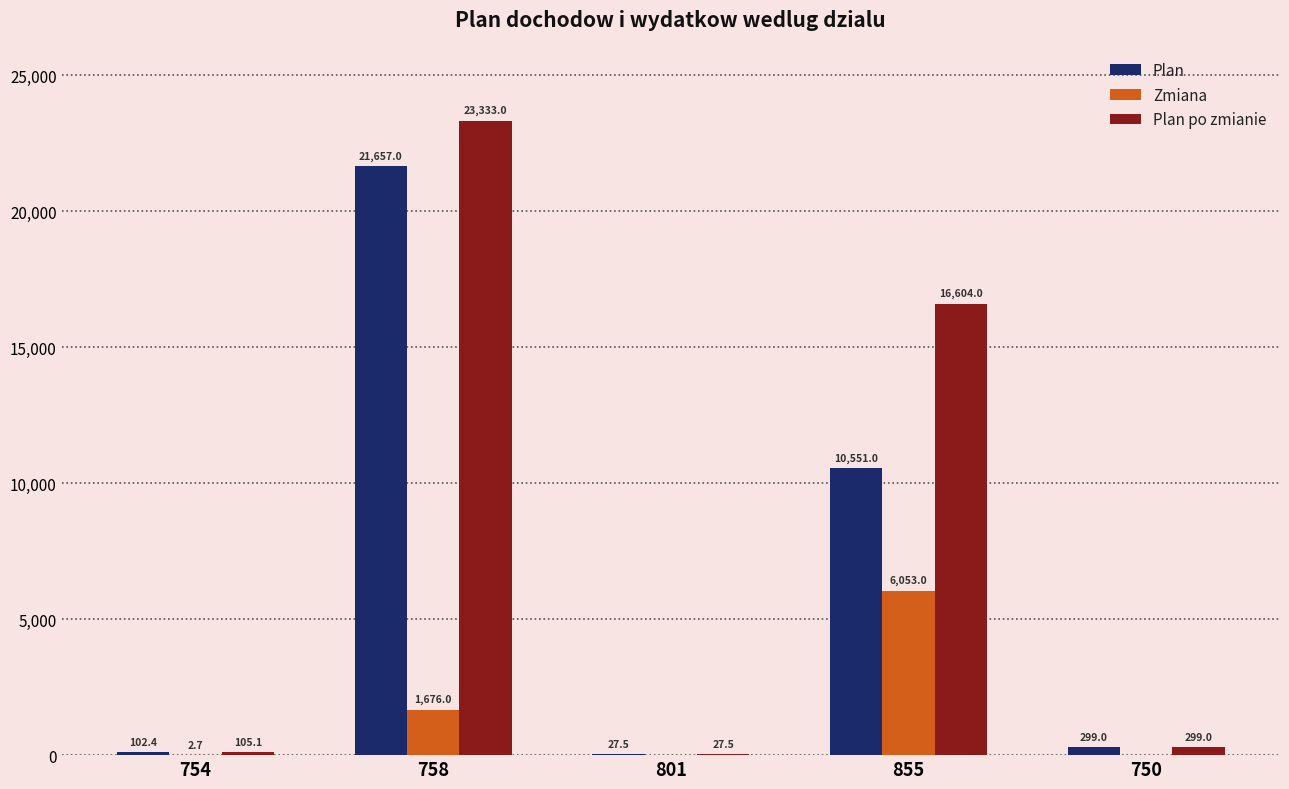

What are all the series names shown in the legend?

Plan, Zmiana, Plan po zmianie